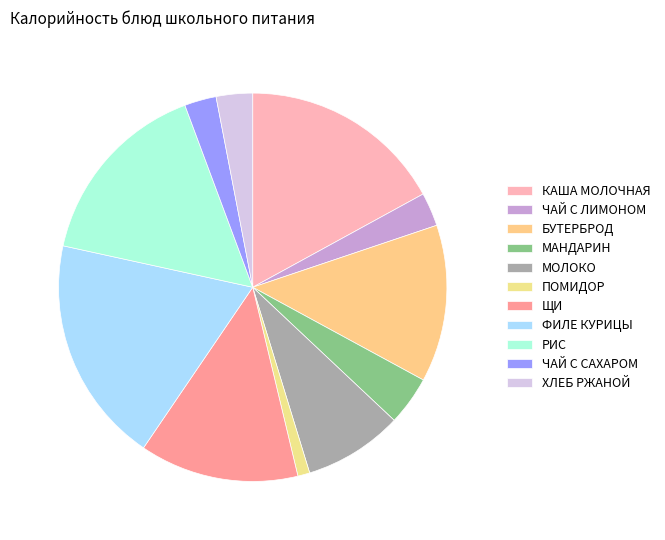

Rank the categories by value from highest to lowest.

ФИЛЕ КУРИЦЫ ТУШЕНОЕ, КАША ЖИДКАЯ МОЛОЧНАЯ, РИС ПРИПУЩЕННЫЙ, ЩИ ИЗ СВЕЖЕЙ КАПУСТЫ, БУТЕРБРОД С МАСЛОМ, МОЛОКО, МАНДАРИН, ХЛЕБ РЖАНОЙ, ЧАЙ С ЛИМОНОМ И САХАРОМ, ЧАЙ С САХАРОМ, ПОМИДОР СВЕЖИЙ